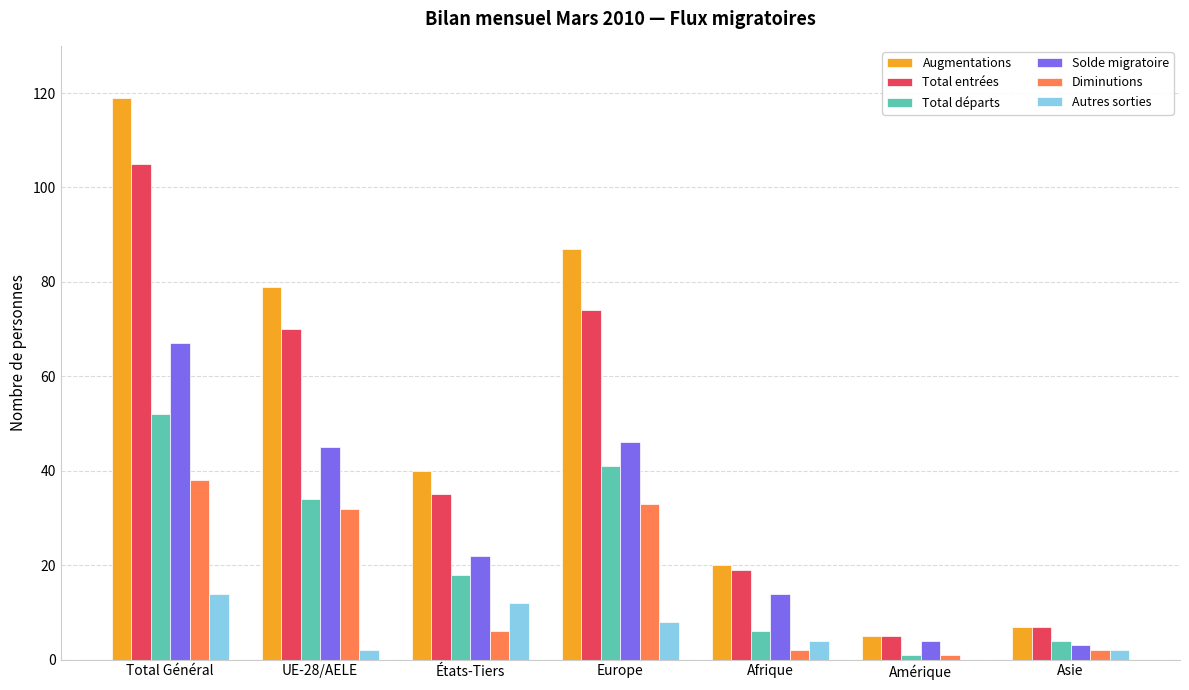

Count the number of categories in the chart.

7